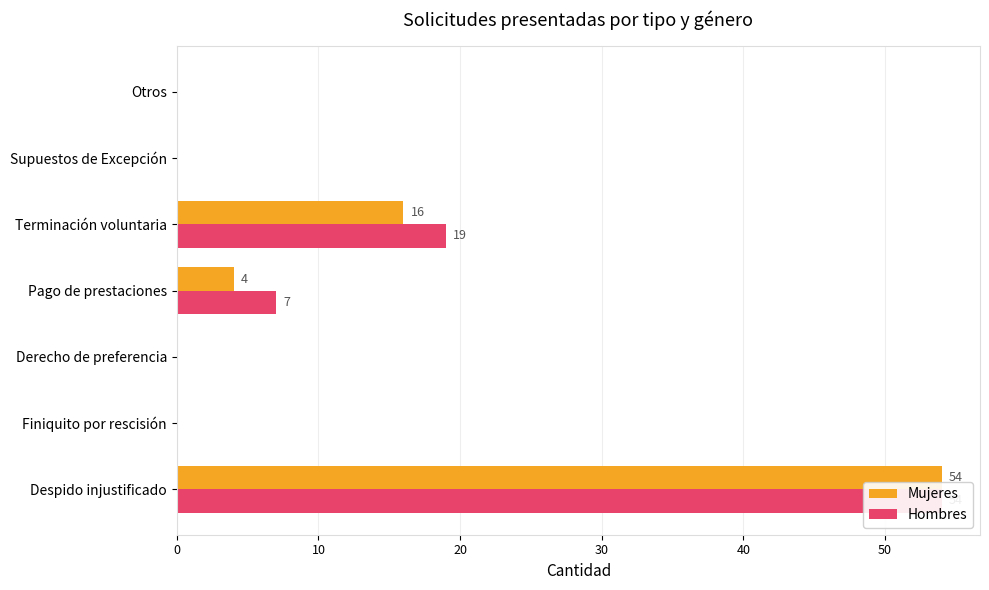

How many groups of bars are there?

7